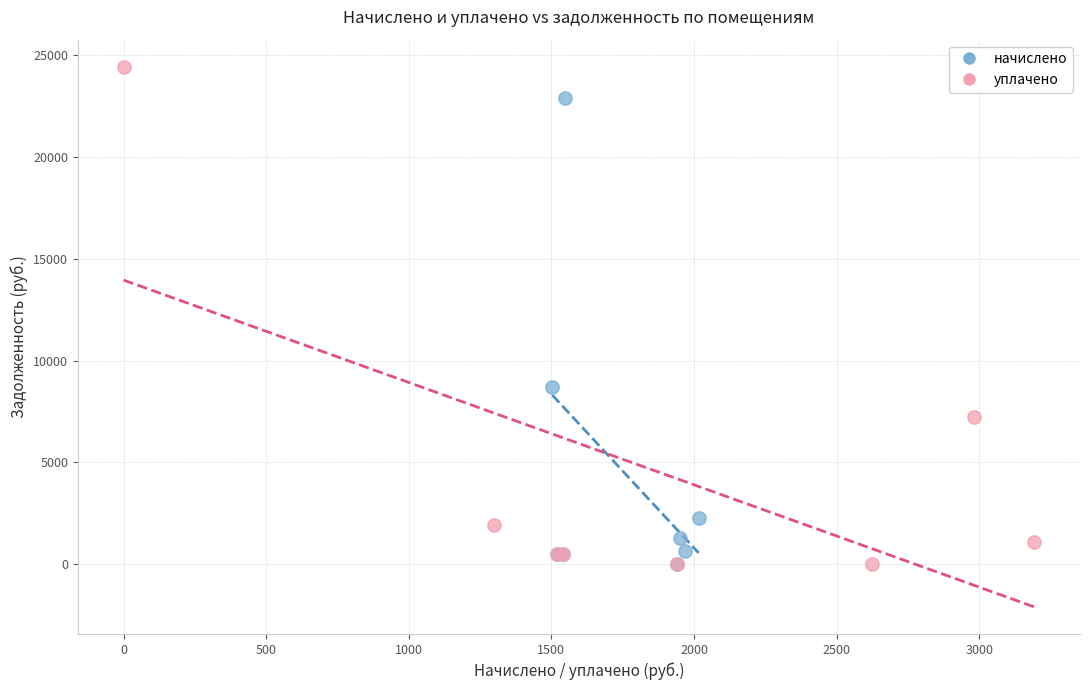

Which series has the largest Y range (max minus min)?

уплачено